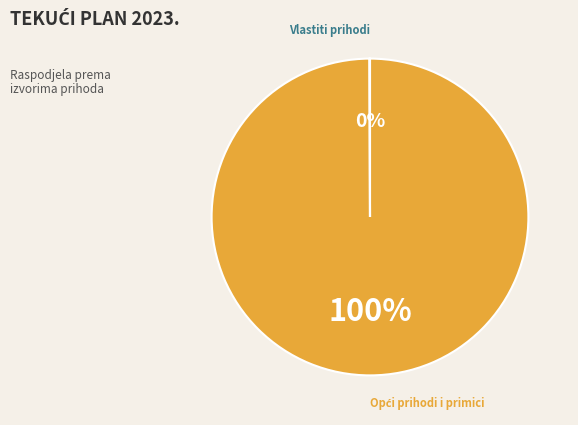

Does any single category account for the majority?

Yes